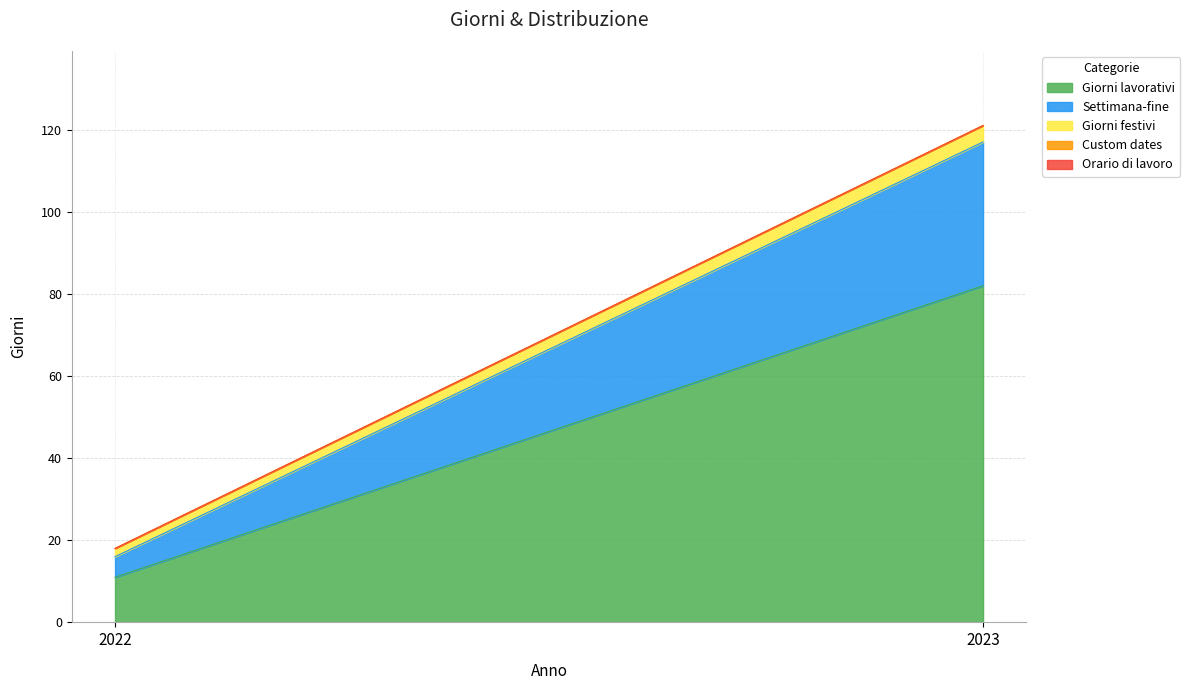

What is the greatest value displayed?

82